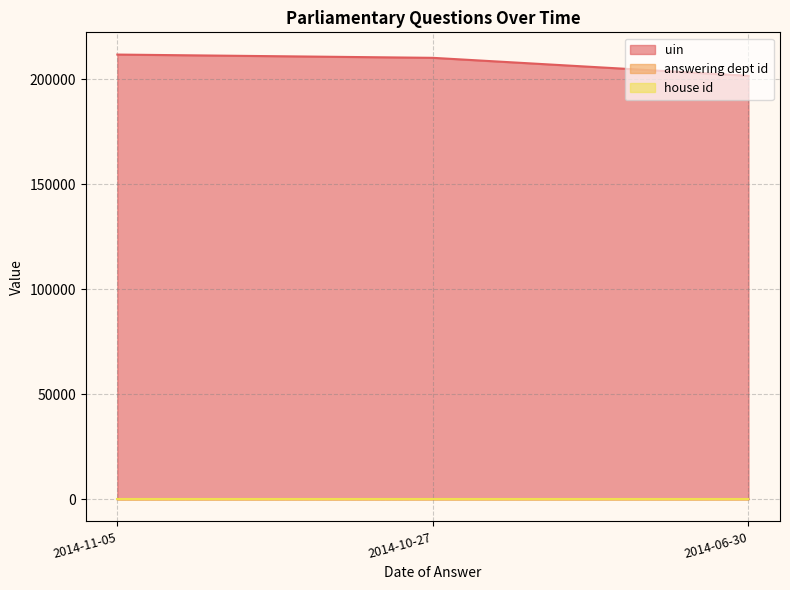

What is the difference between the highest and lowest values at 2014-10-27?

210183